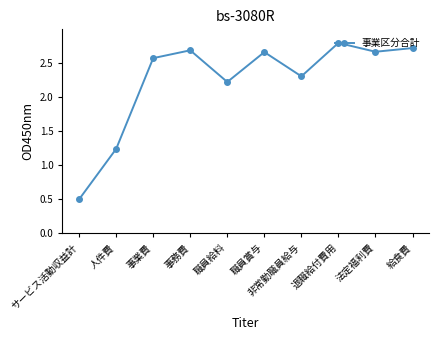

What is the greatest value displayed?

2.8